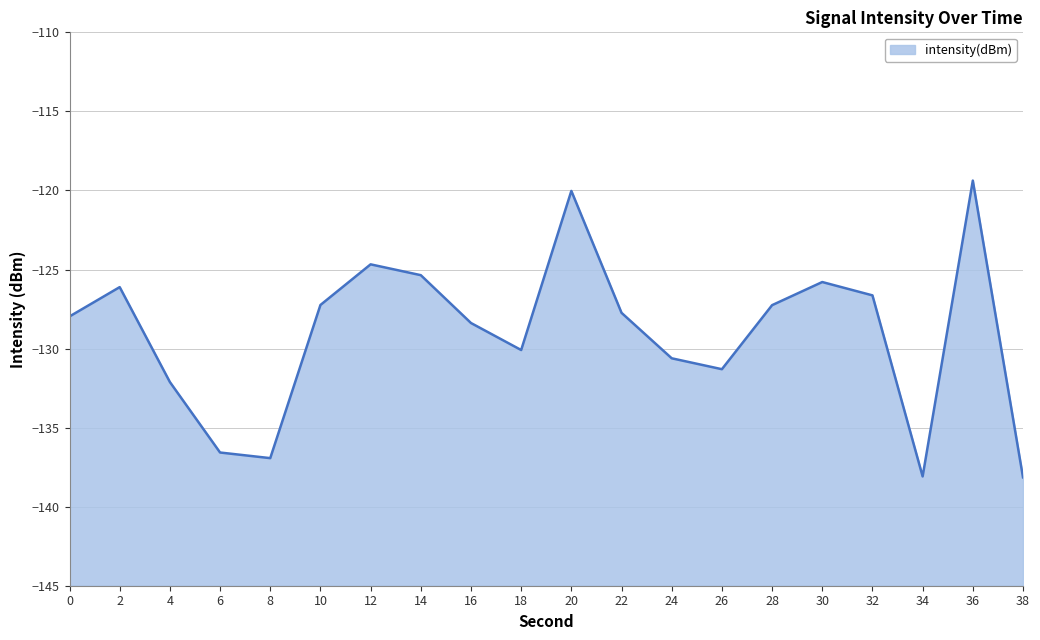

What is the value of the 17th point from the left?

-126.6